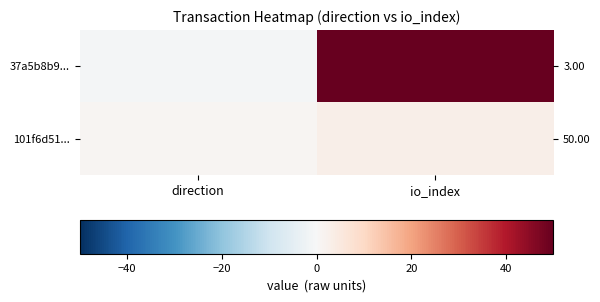

What is the average value of the 37a5b8b9... series?

24